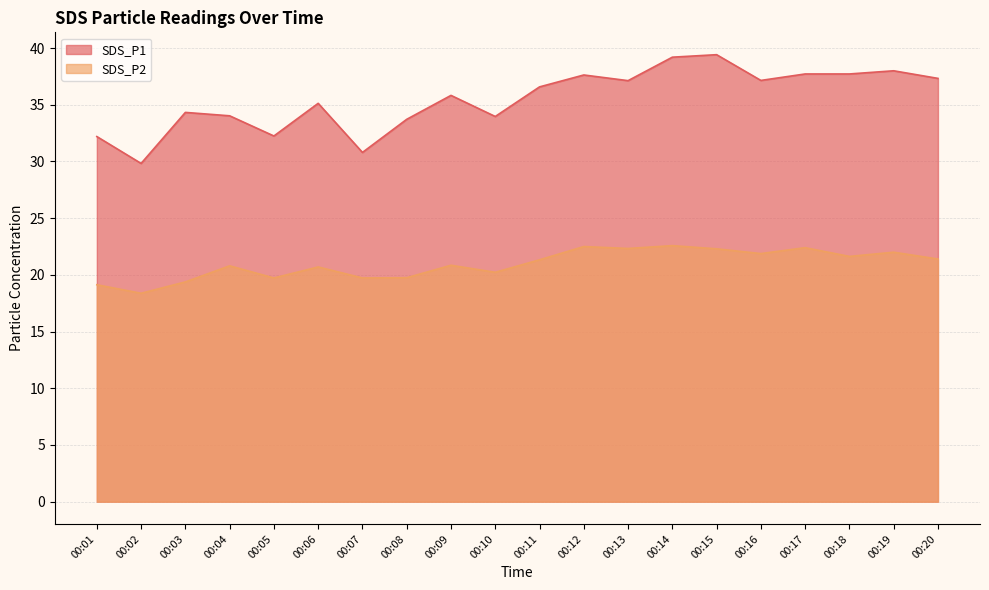

At 00:19, list the series in order from smallest to largest.

SDS_P2, SDS_P1